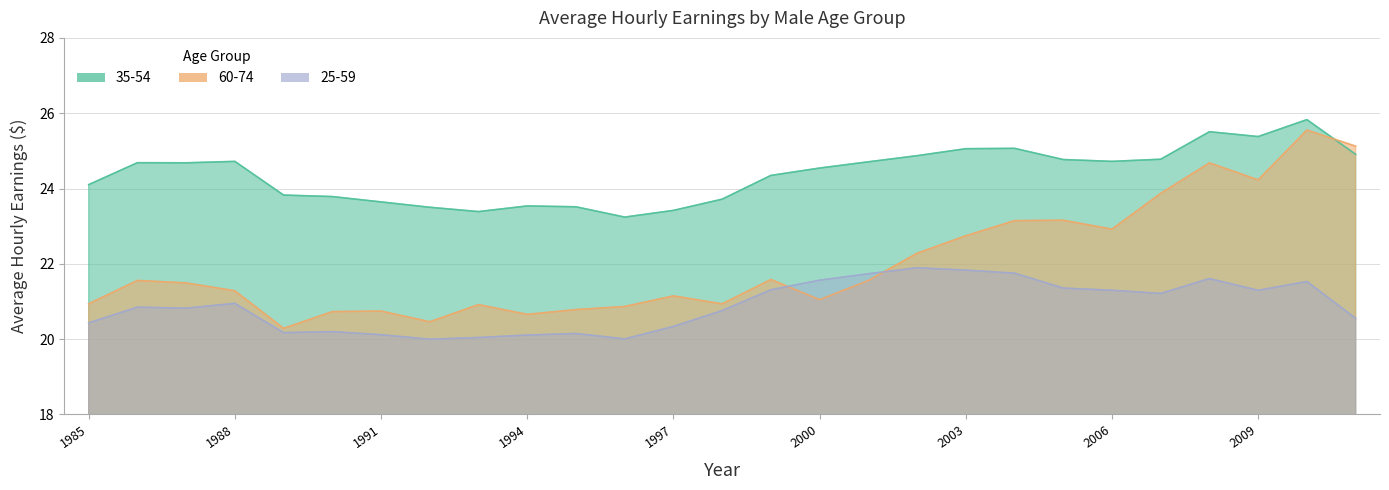

Which series changed the most between 1994 and 2003?

60-74